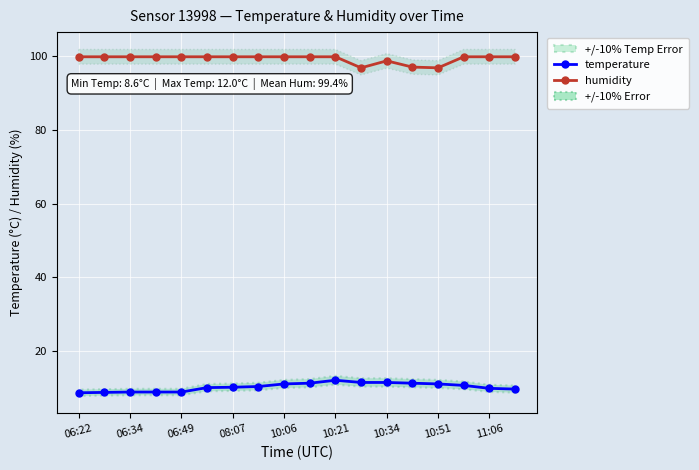

How many data points does each series have?

18